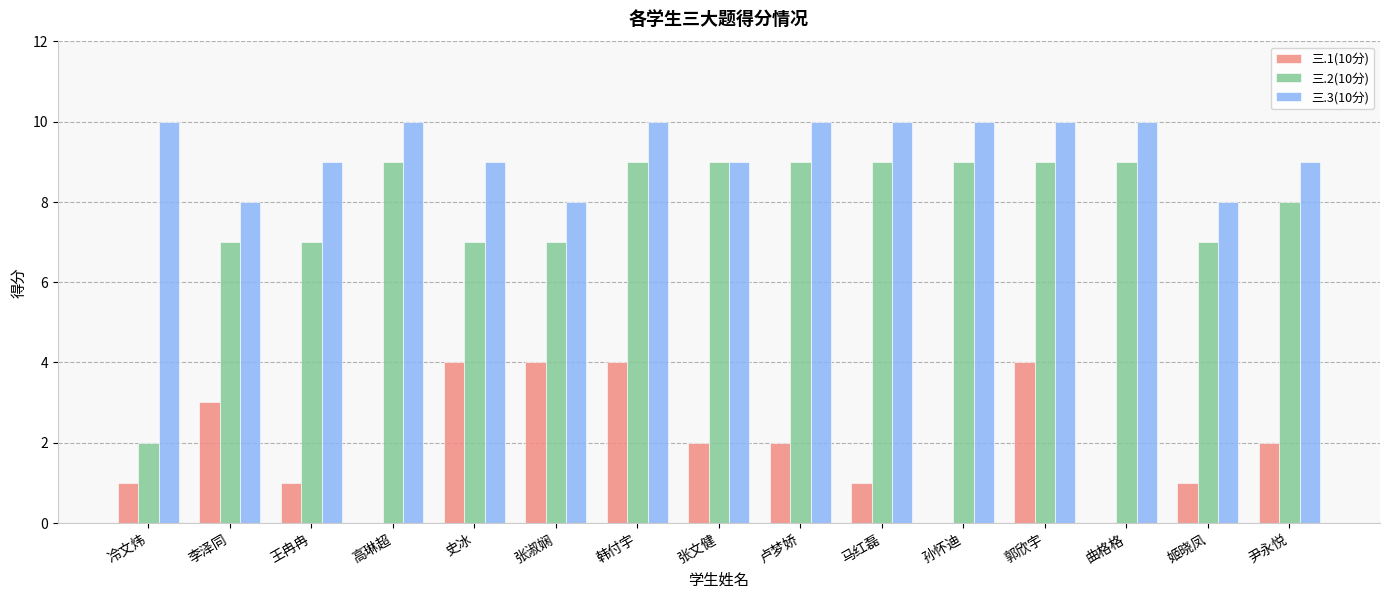

True or false: 三.3(10分) has a value of 15 at 曲格格.

False